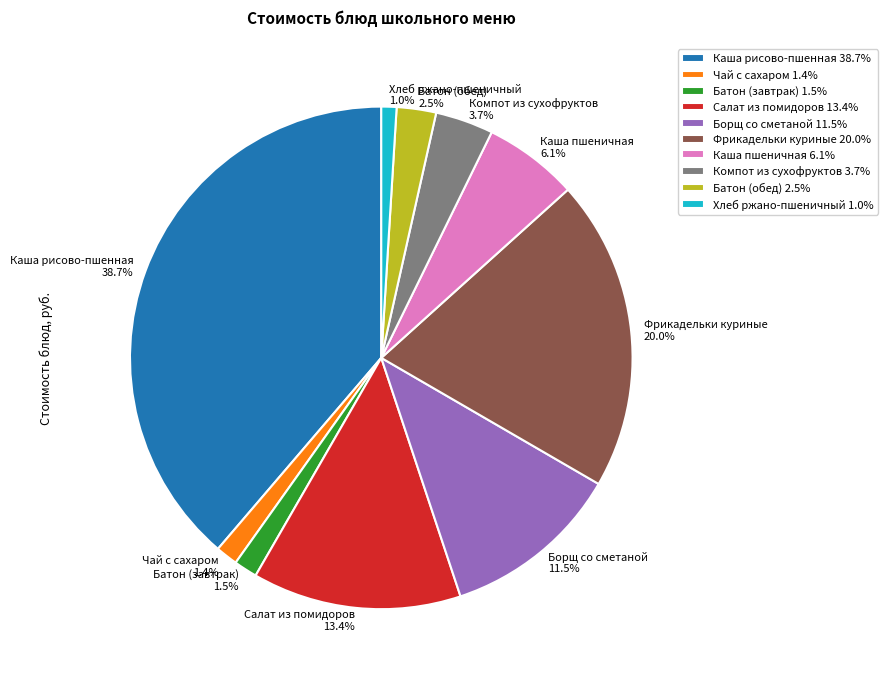

Does any single category account for the majority?

No